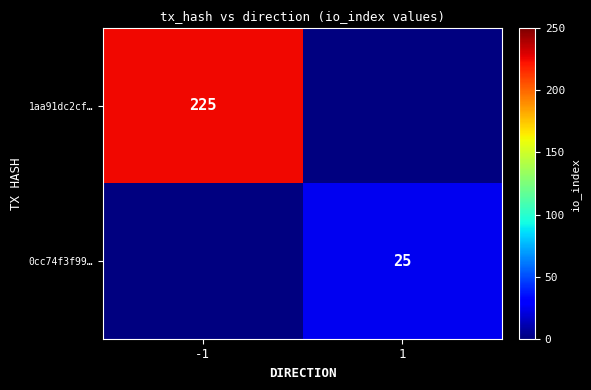

True or false: 0cc74f3f99… has a value of 15 at 1.

False